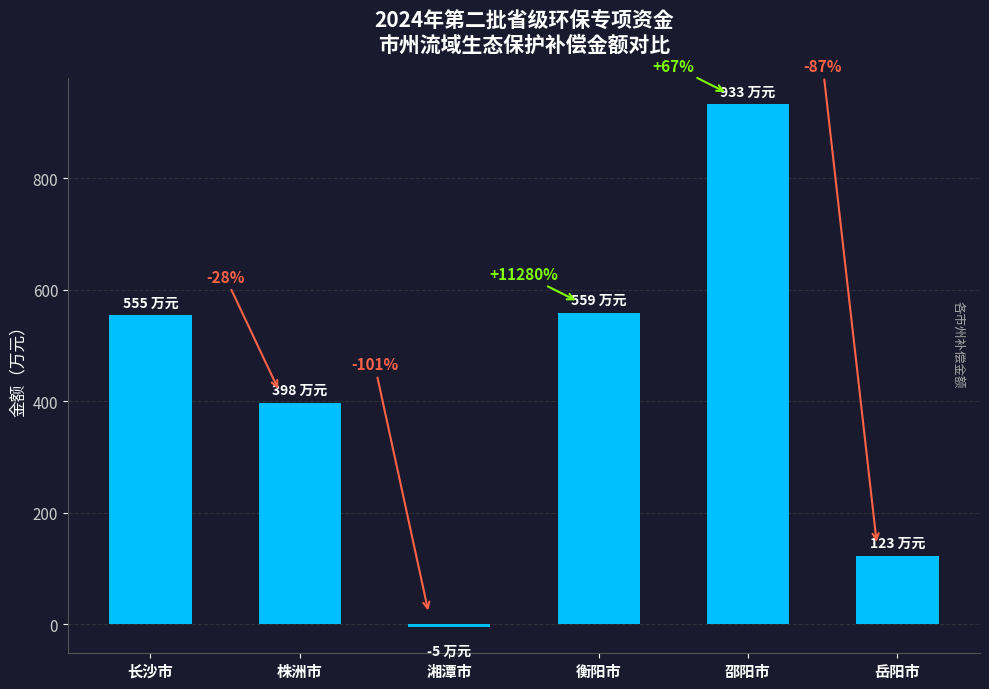

Which has a higher value, 岳阳市 or 株洲市?

株洲市